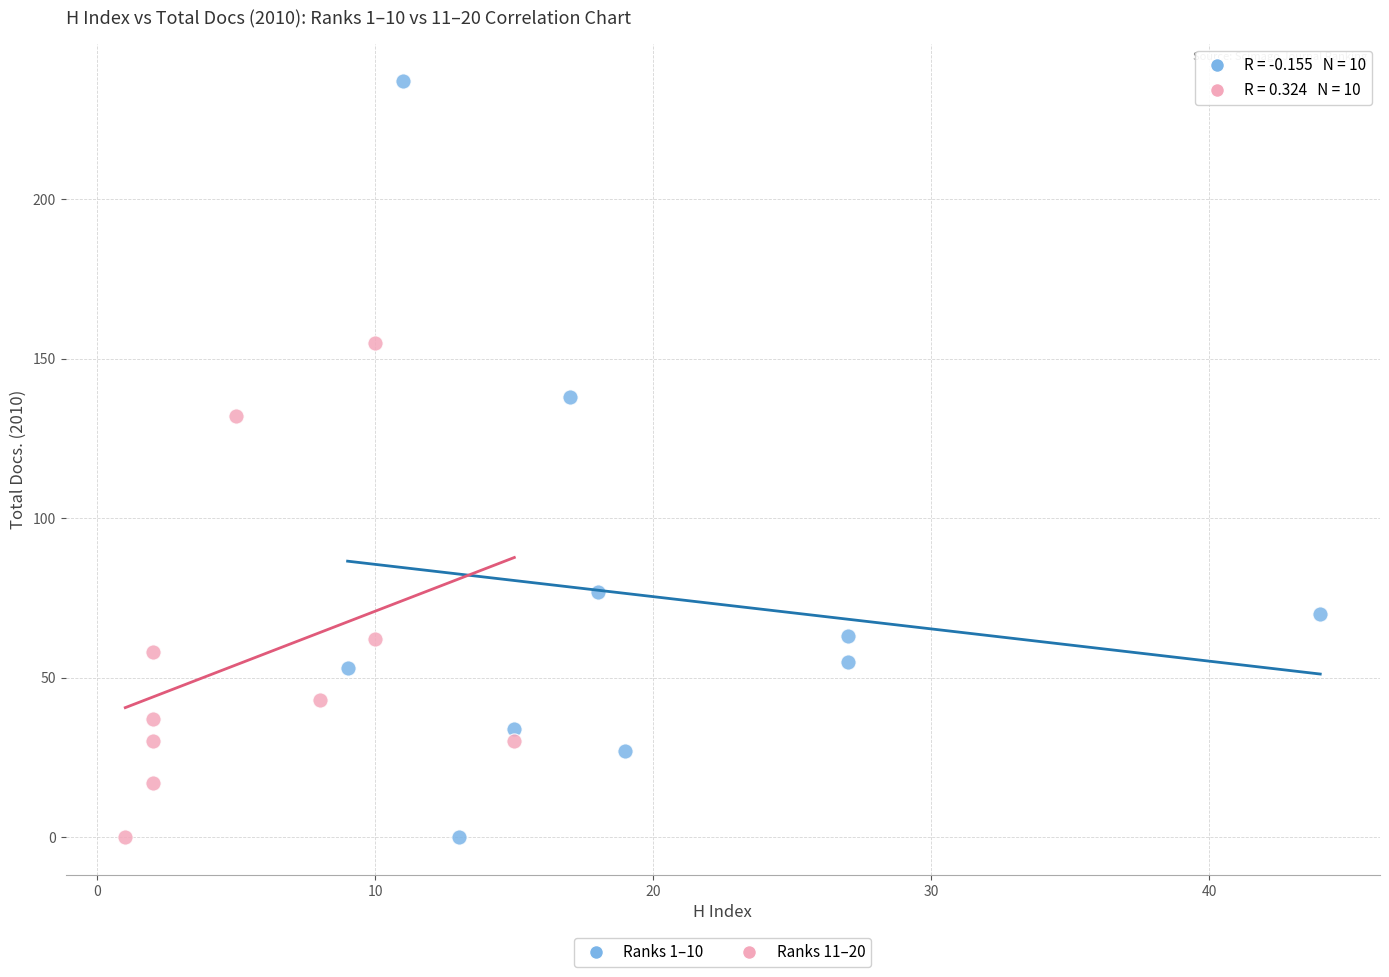

Which series contains the highest Y value?

Ranks 1–10